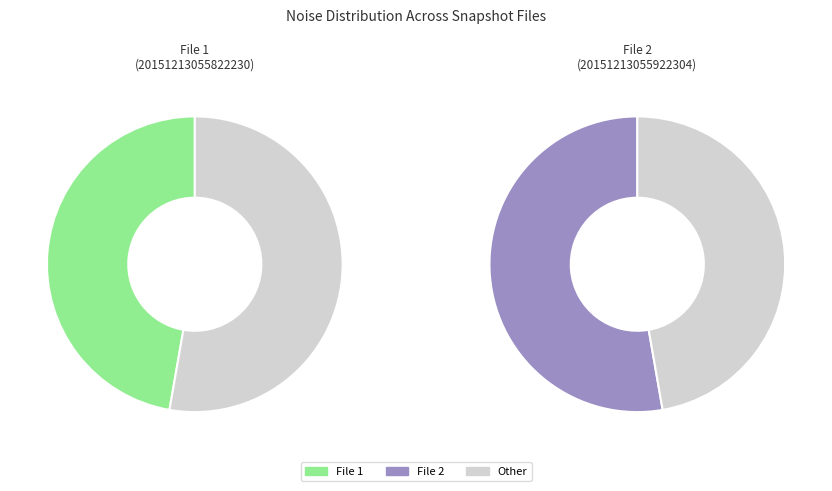

How many slices are in this pie chart?

2